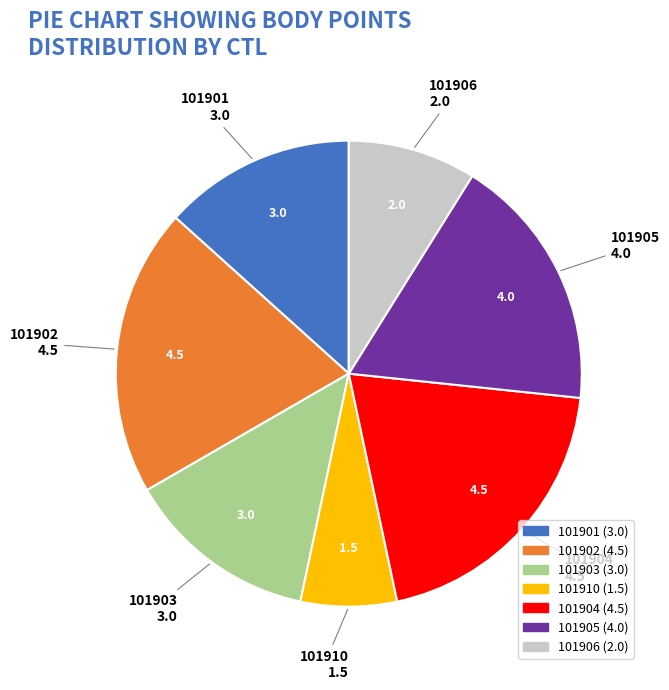

Approximately how many times larger is the value at 101903 compared to 101906?

1.5